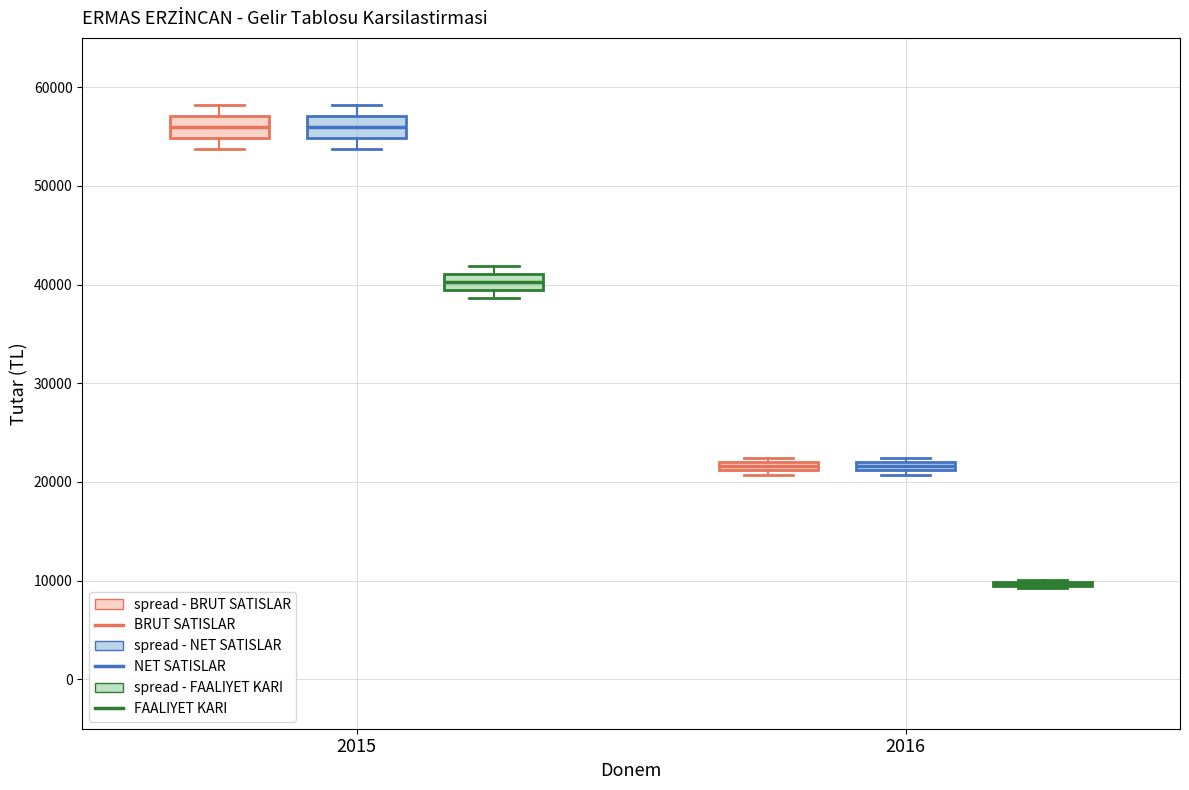

Where does the median line of the box for 2015 (BRUT SATISLAR) sit on the y-axis? The values are not printed on the chart, so give them approximately, as read against the axis.

56000